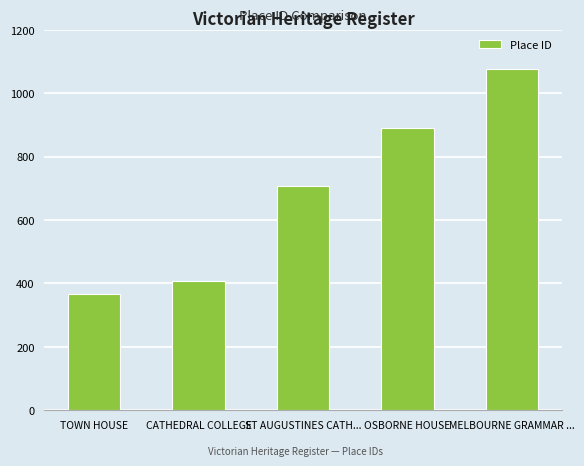

What position from the right is OSBORNE HOUSE?

2